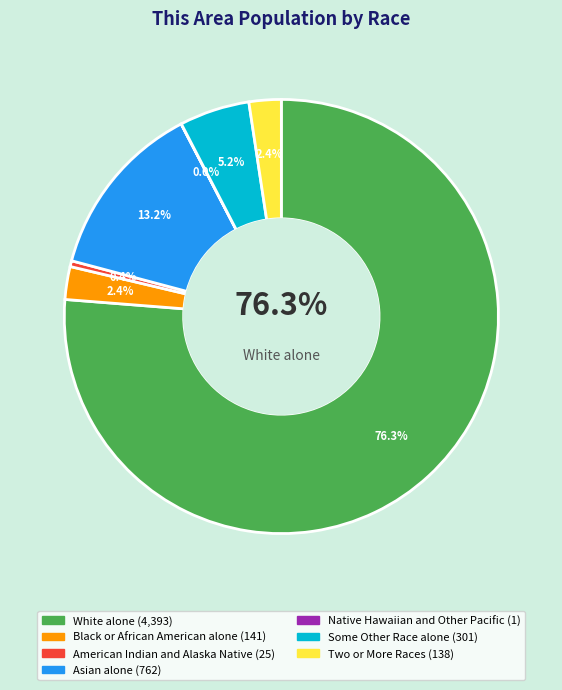

Rank the categories by value from highest to lowest.

White alone, Asian alone, Some Other Race alone, Black or African American alone, Two or More Races, American Indian and Alaska Native, Native Hawaiian and Other Pacific